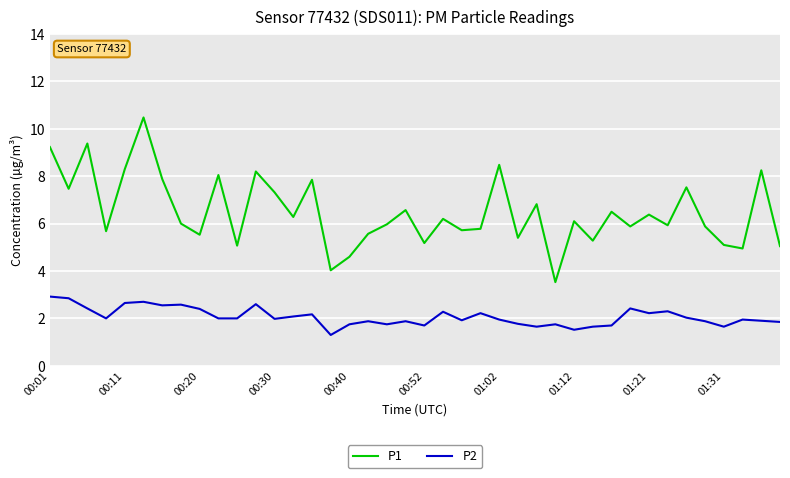

Rank the series by their maximum value, from highest to lowest.

P1, P2